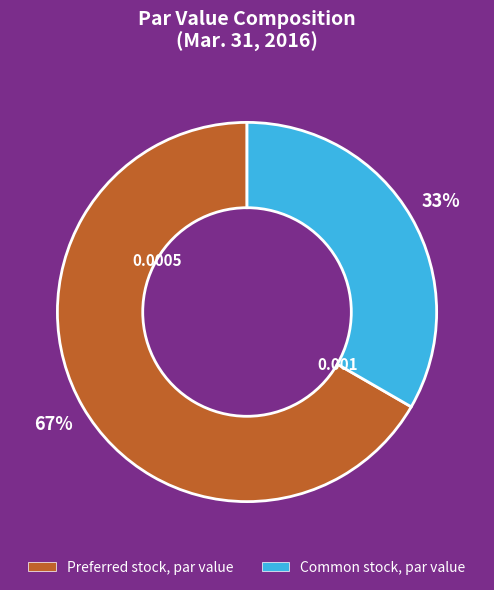

Is it true that Preferred stock, par value is 52% of the pie?

False